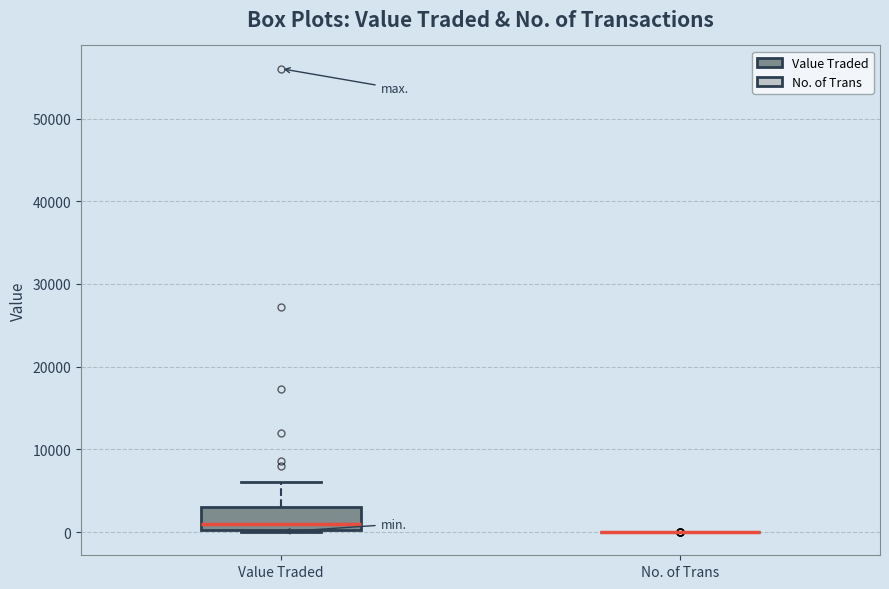

Where does the upper whisker of the box for Value Traded end on the y-axis? The values are not printed on the chart, so give them approximately, as read against the axis.

6000